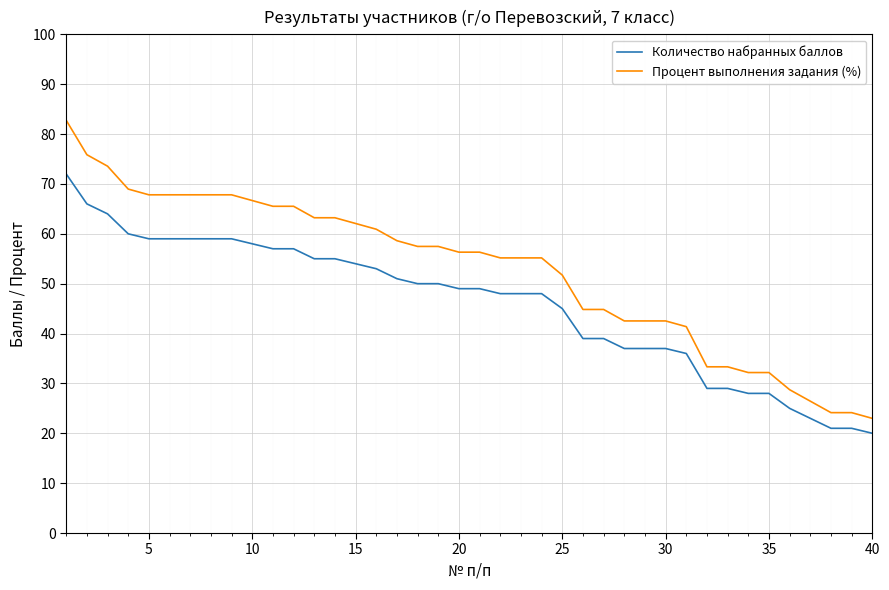

Which series has the largest range (max minus min)?

Процент выполнения задания (%)